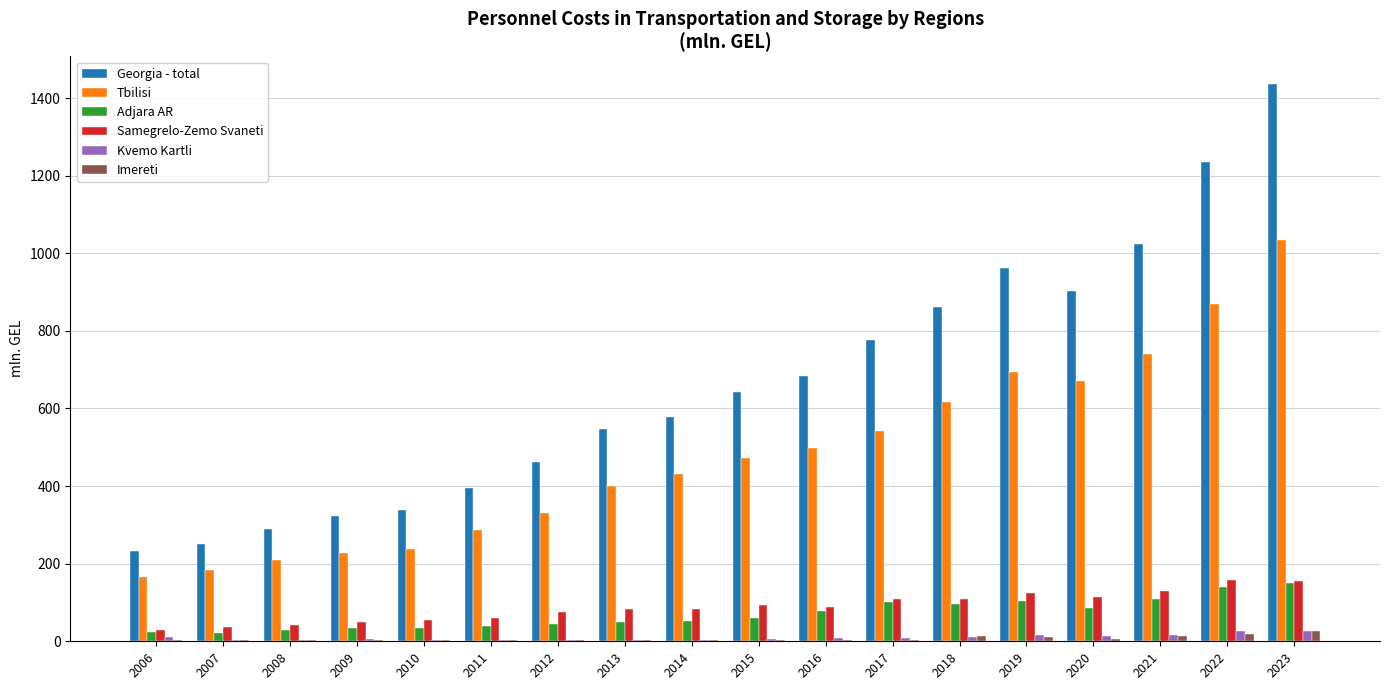

How many groups of bars are there?

18